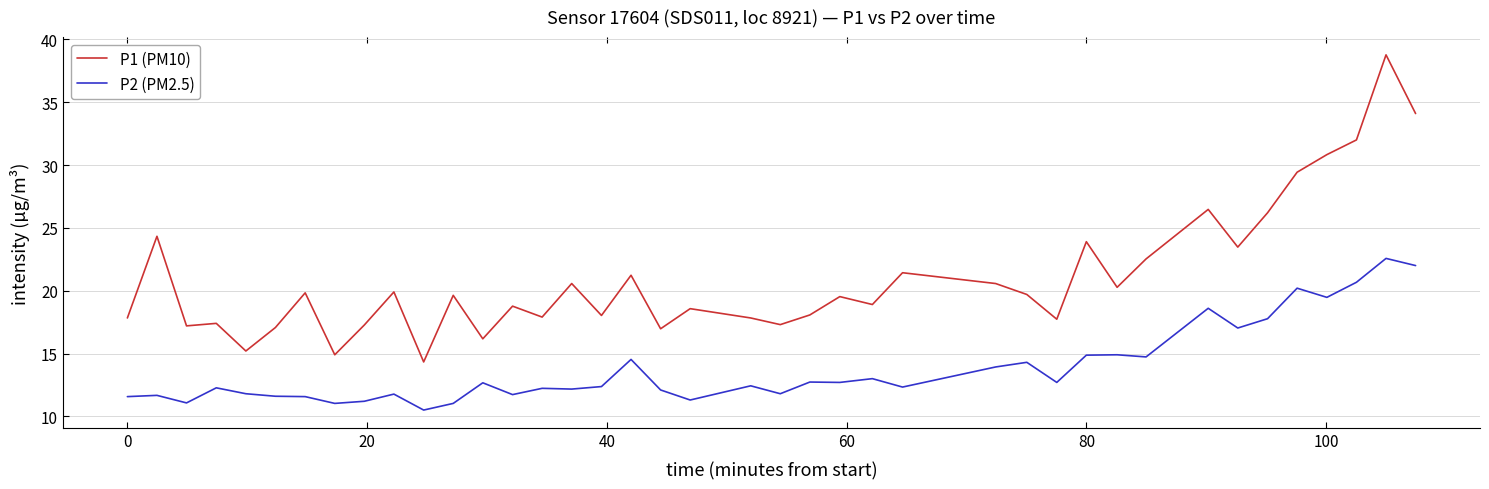

Rank the series by their maximum value, from highest to lowest.

P1 (PM10), P2 (PM2.5)